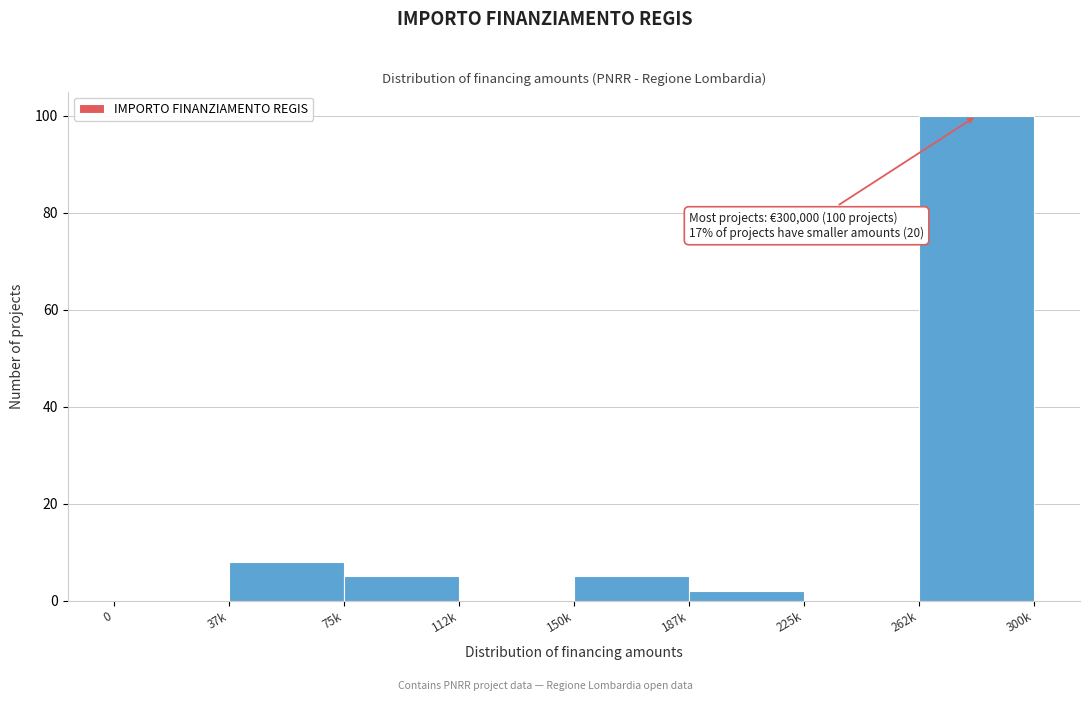

Reading left to right, what are all the values shown in this chart?

0=0	37k=8	75k=5	112k=0	150k=5	187k=2	225k=0	262k=100